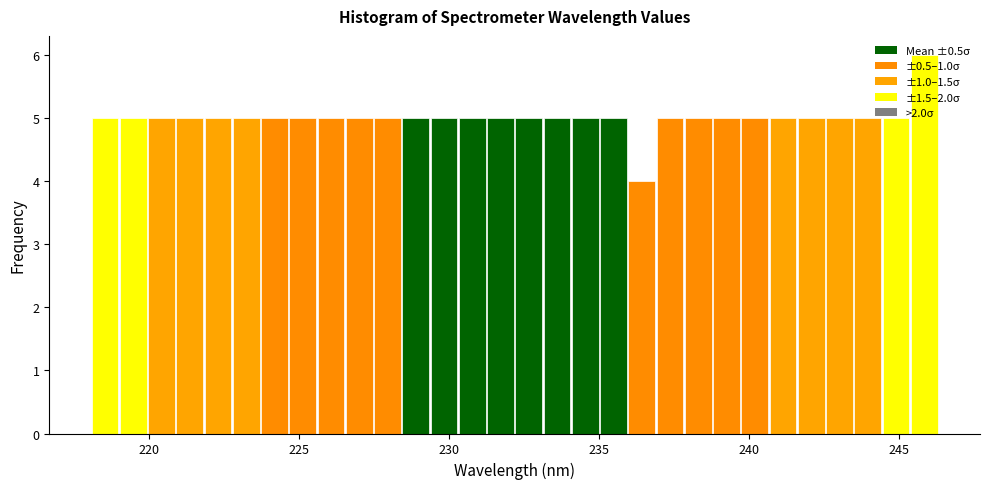

Around what value on the x-axis is the tallest bar? Give the approximate position of its centre, as read against the axis.

246.0